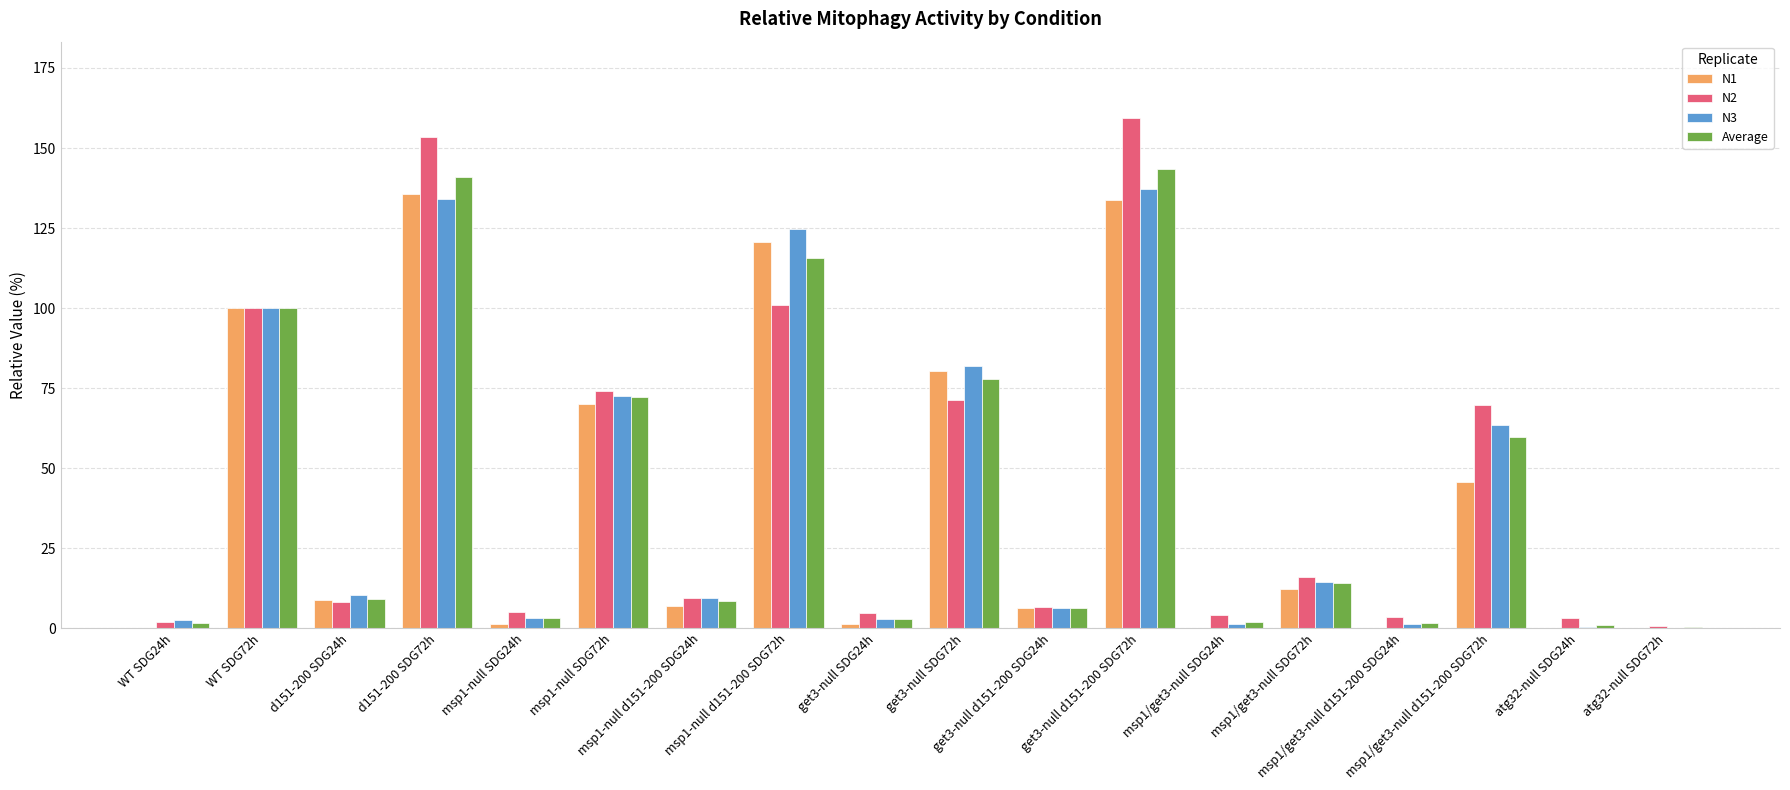

What is the label of the 1st bar from the right?

atg32-null SDG72h